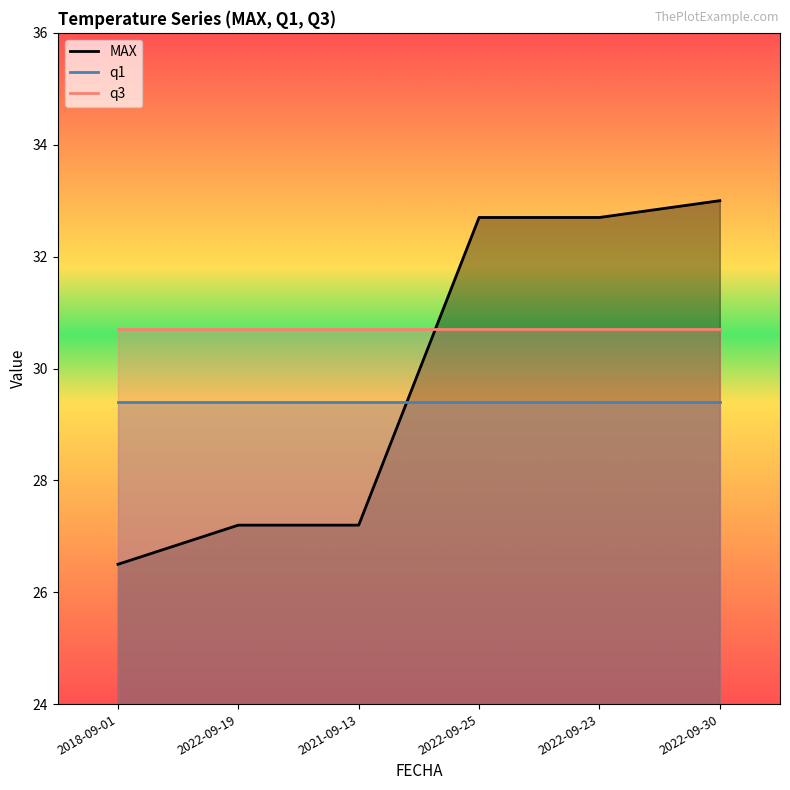

At which category is the sum across all series the highest?

2022-09-30